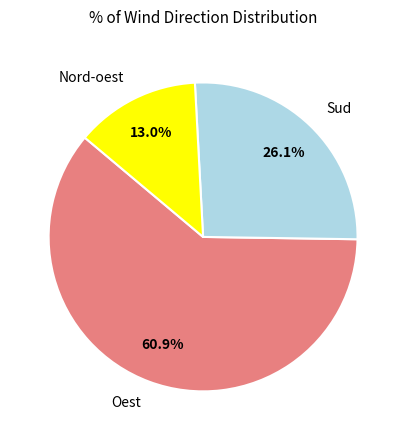

To the nearest percent, what portion does Oest represent?

61%